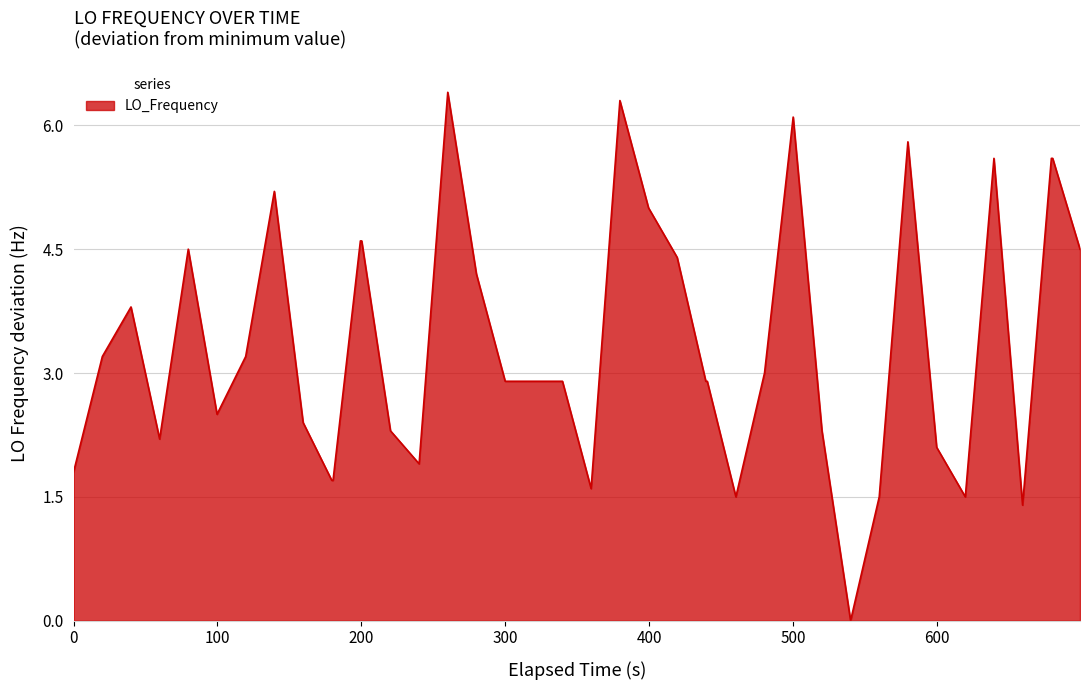

What is the difference between the maximum and minimum values?

6.4